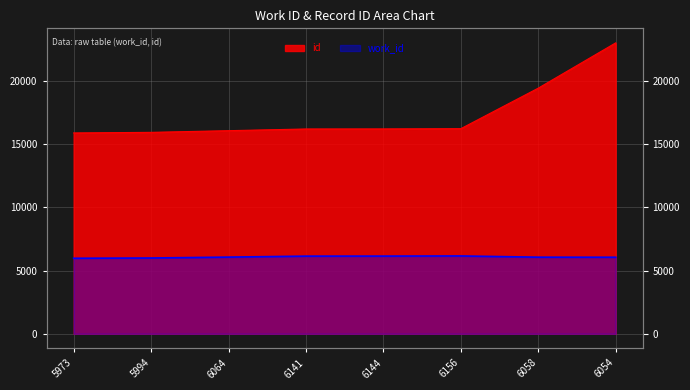

At which label is work_id closest to 6064?

6064